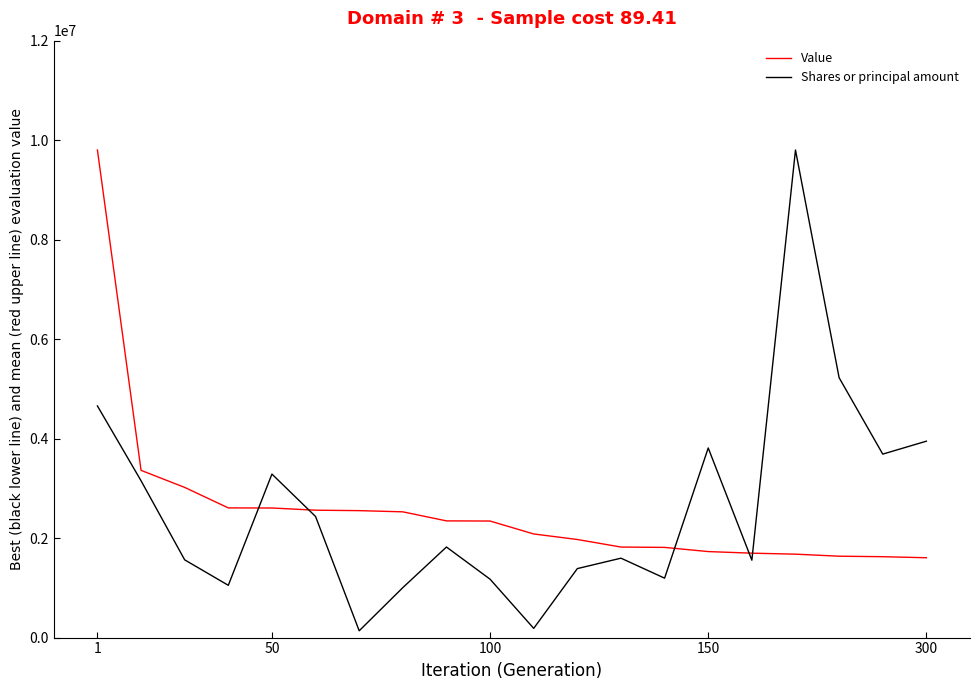

What is the lowest value of the Value series?

1605000.0